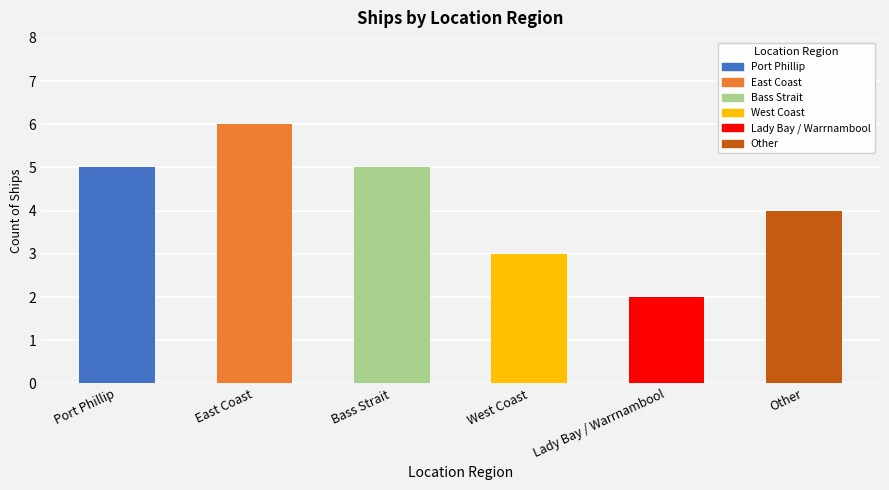

Rank the categories by value from lowest to highest.

Lady Bay / Warrnambool, West Coast, Other, Port Phillip, Bass Strait, East Coast